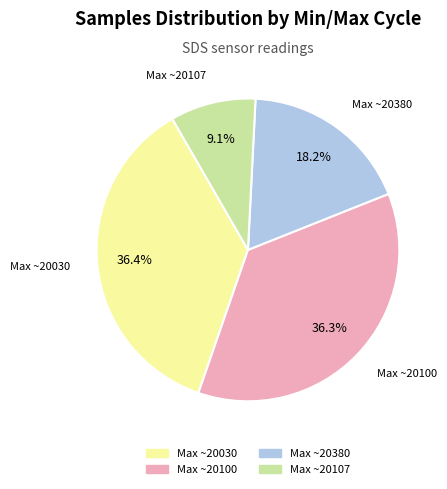

Count the number of slices in the pie.

4